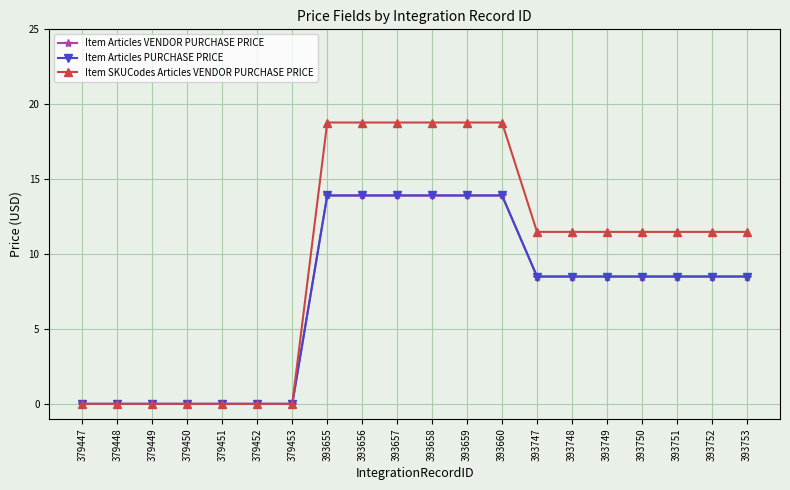

What is the spread (max minus min) of values at 393748?

3.0